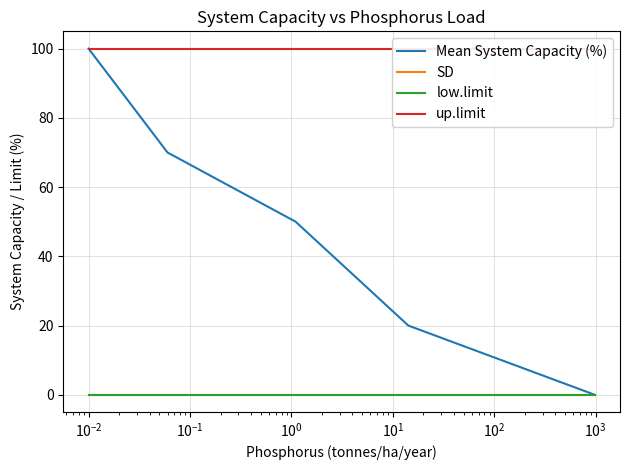

Is the value of low.limit at $\mathdefault{10^{-1}}$ greater than the value of SD at $\mathdefault{10^{-1}}$?

No